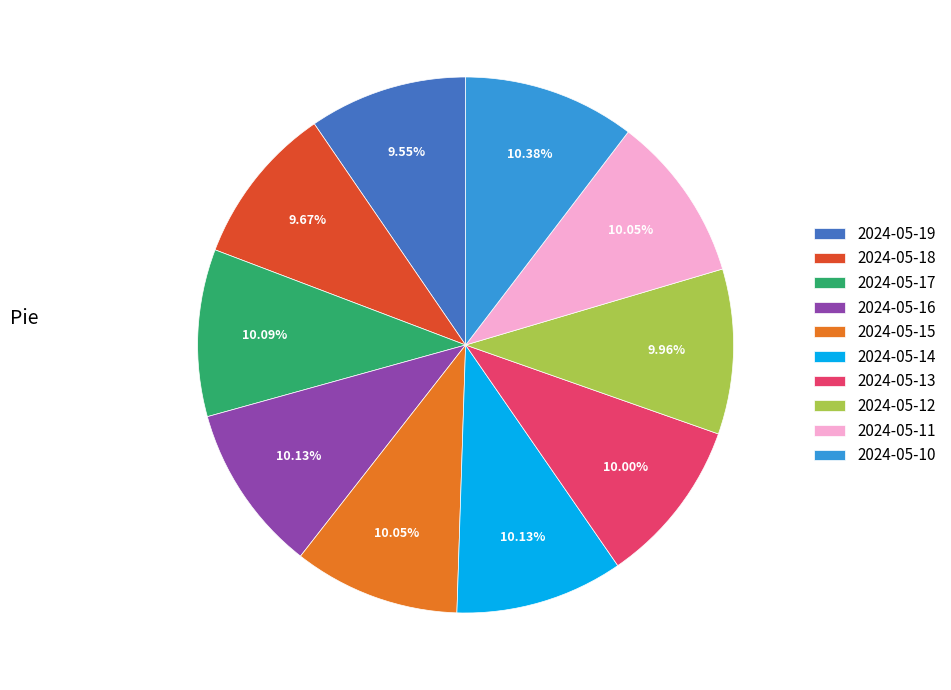

Does 2024-05-16 represent more than half of the total?

No